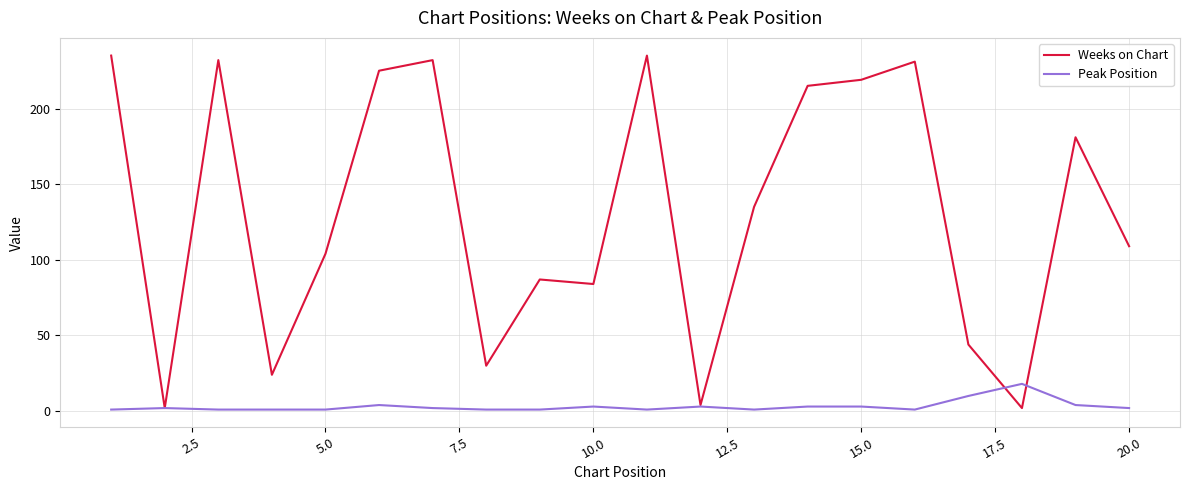

At how many categories does at least one series exceed 157?

9